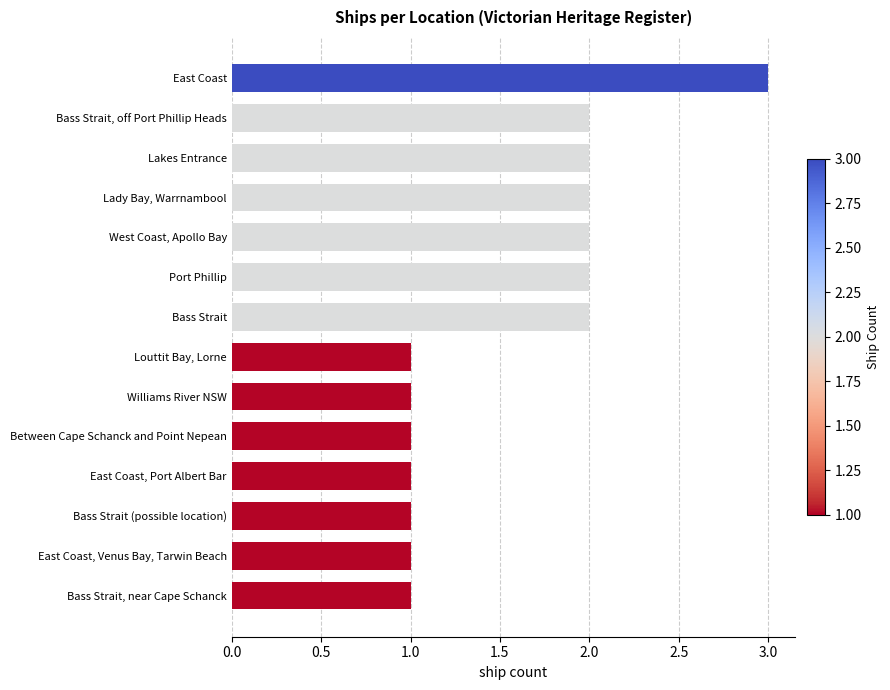

The value at Bass Strait is 1. True or false?

False